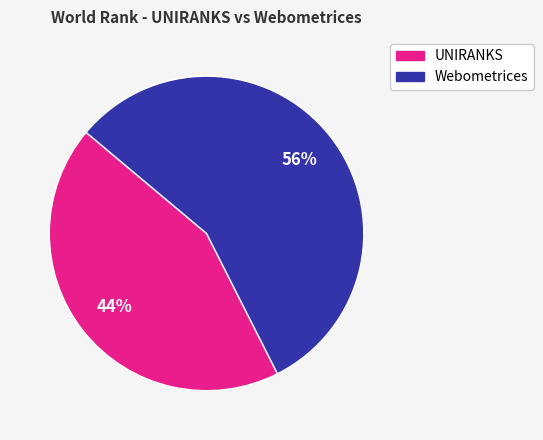

Is there any slice that represents more than half of the pie?

Yes